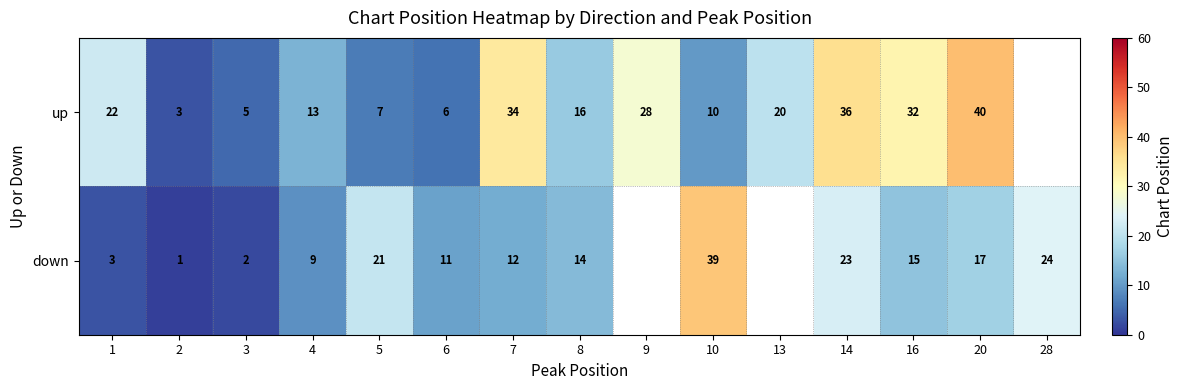

Between 2 and 14, which is larger?

14